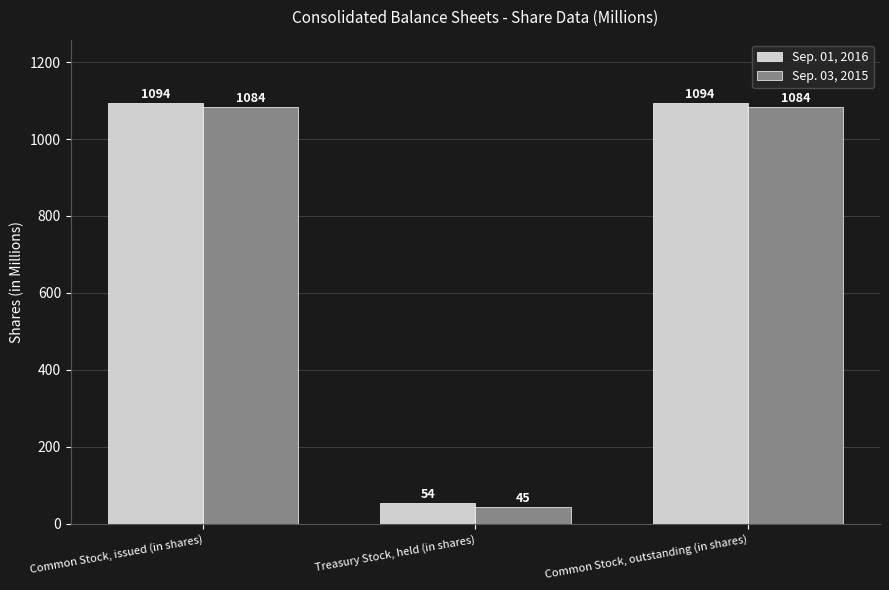

How many Sep. 01, 2016 values are between 54 and 1094?

3